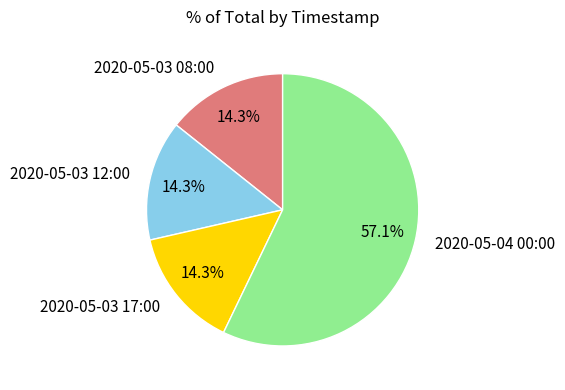

Which category has the biggest portion of the pie?

2020-05-04 00:00